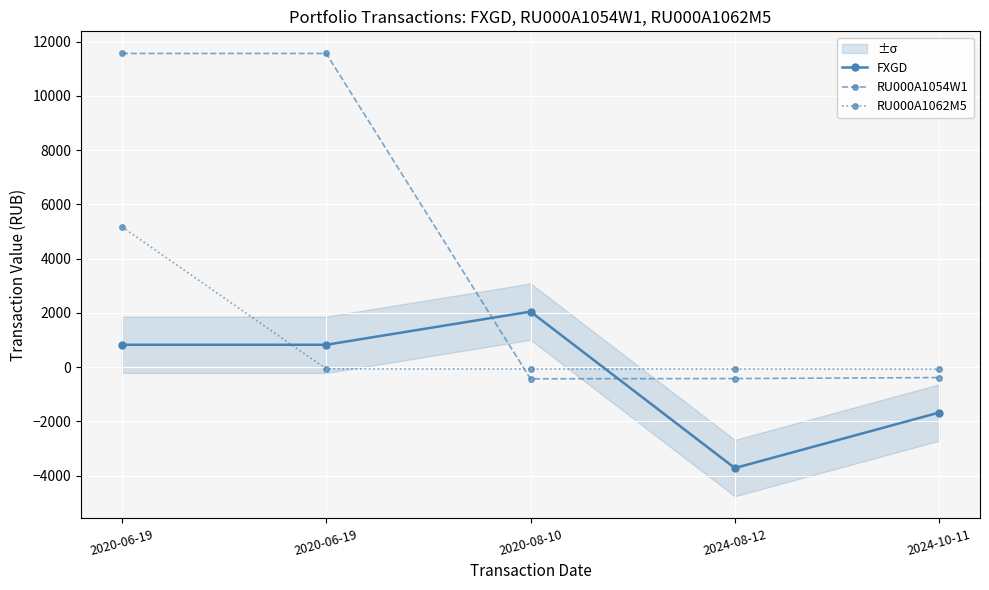

What are all the series names shown in the legend?

FXGD, RU000A1054W1, RU000A1062M5